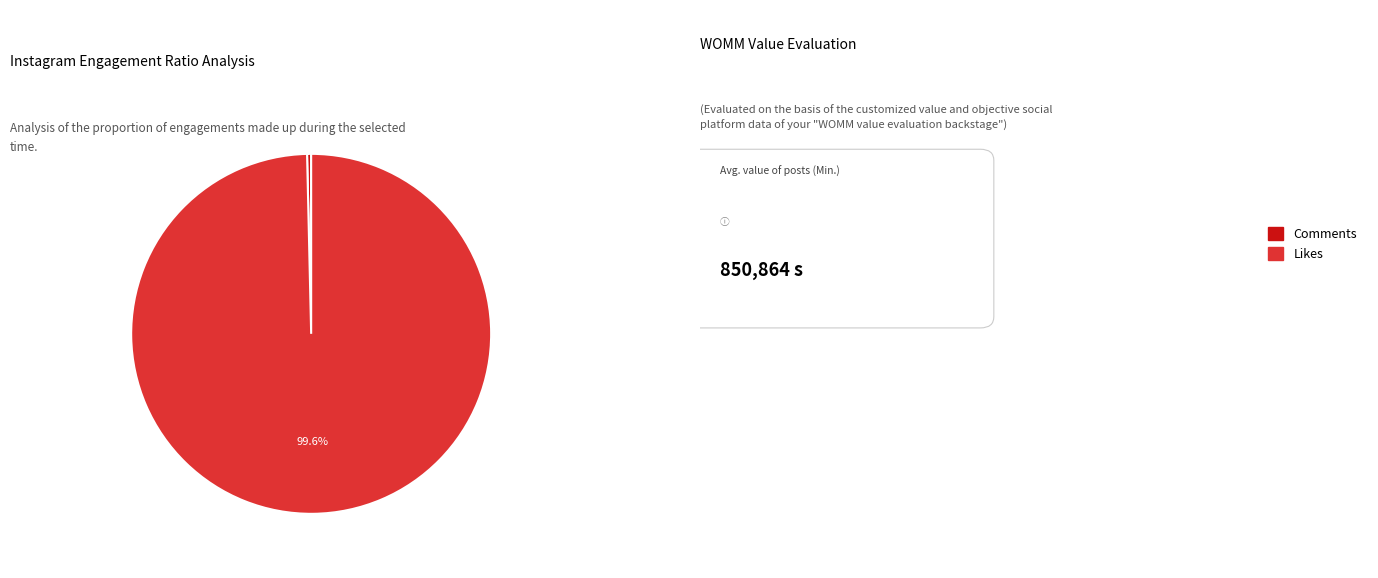

Does any single category account for the majority?

Yes